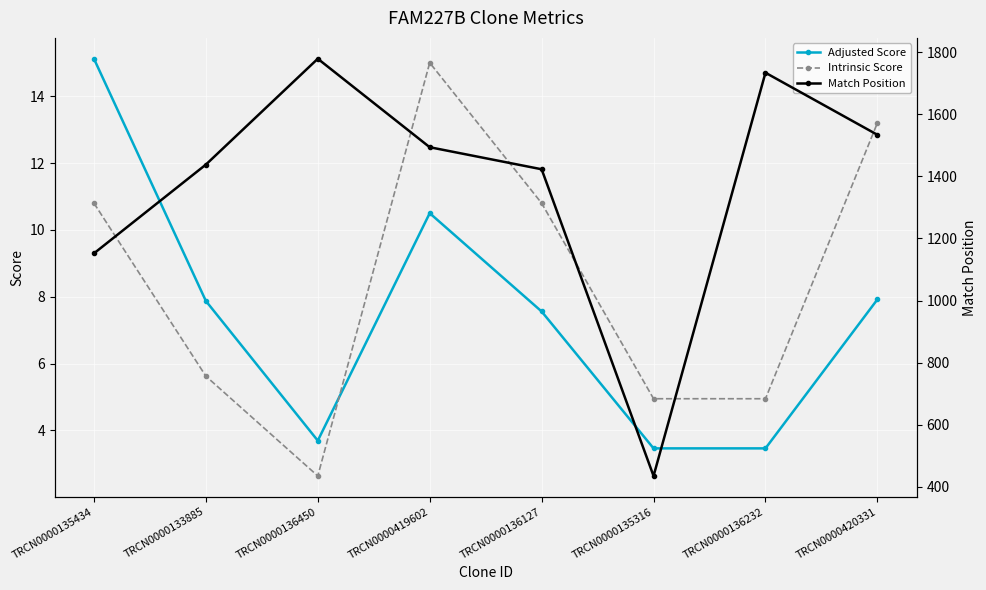

Reading left to right, extract all data points from this chart.

Adjusted Score: TRCN0000135434=15.1	TRCN0000133885=7.9	TRCN0000136450=3.7	TRCN0000419602=10.5	TRCN0000136127=7.6	TRCN0000135316=3.5	TRCN0000136232=3.5	TRCN0000420331=7.9
Intrinsic Score: TRCN0000135434=10.8	TRCN0000133885=5.6	TRCN0000136450=2.6	TRCN0000419602=15.0	TRCN0000136127=10.8	TRCN0000135316=5.0	TRCN0000136232=5.0	TRCN0000420331=13.2
Match Position: TRCN0000135434=1152.0	TRCN0000133885=1438.0	TRCN0000136450=1779.0	TRCN0000419602=1494.0	TRCN0000136127=1423.0	TRCN0000135316=435.0	TRCN0000136232=1734.0	TRCN0000420331=1534.0